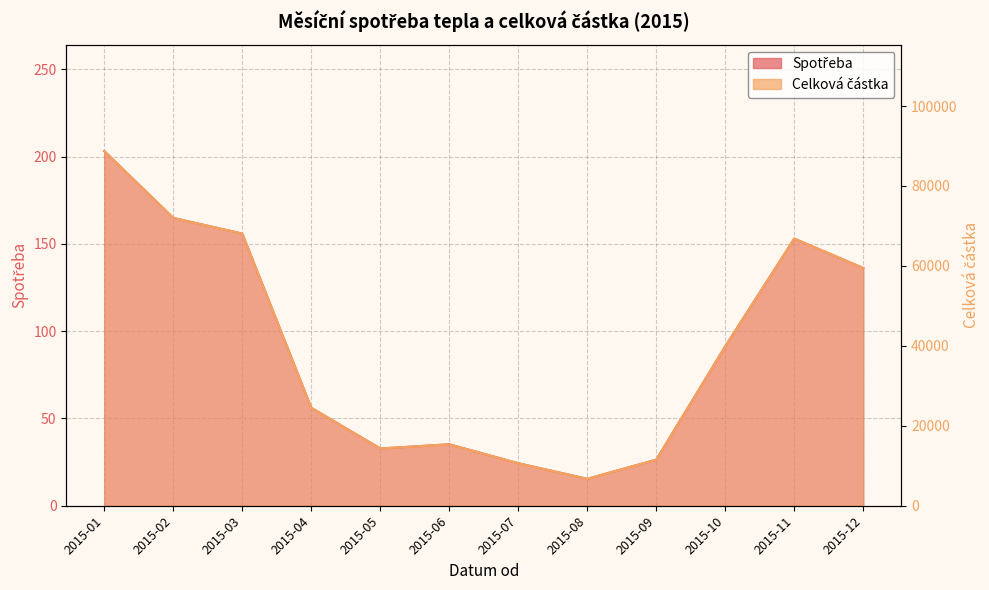

Reading right to left, list all the values displayed in this chart.

Spotřeba: 136.1	153.0	91.4	26.4	15.4	24.3	35.2	32.8	56.1	155.9	164.8	203.2
Celková částka: 59470.0	66835.0	39909.0	11532.0	6736.0	10632.0	15376.0	14328.0	24502.0	68093.0	72007.0	88742.0